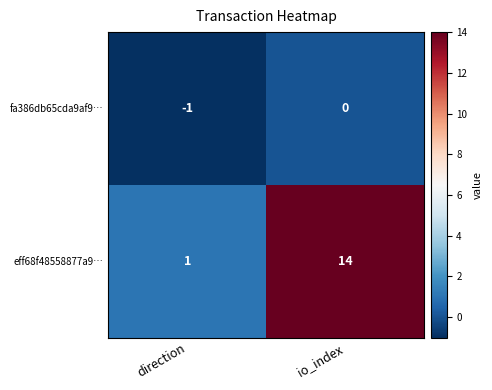

Is it true that eff68f48558877a9… equals 4 at io_index?

False